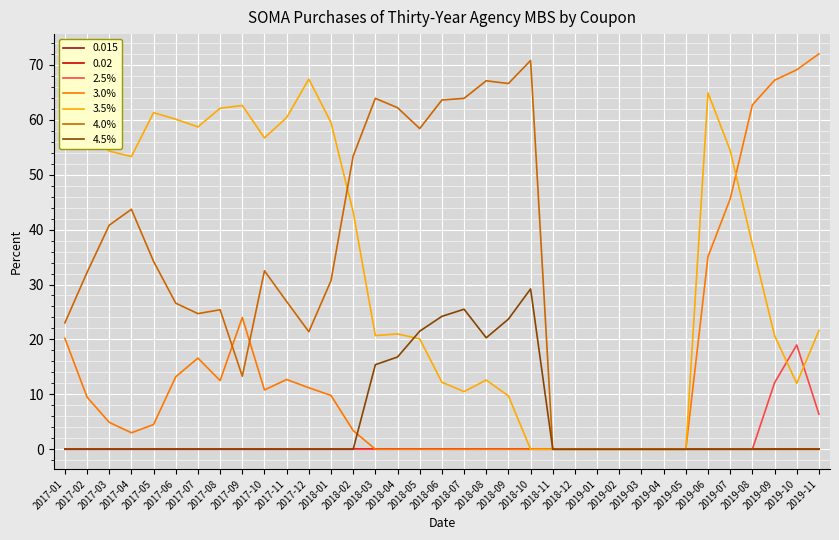

What value does the 4.0% series have at 2017-12?

21.4